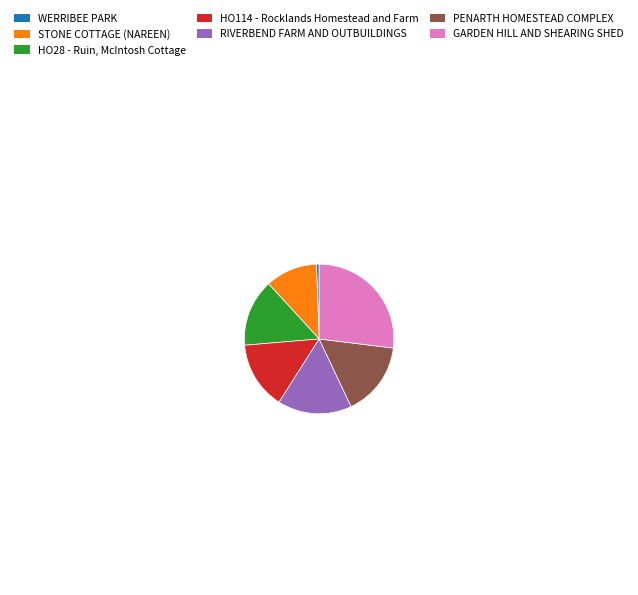

True or false: STONE COTTAGE (NAREEN) accounts for 11% of the total.

True